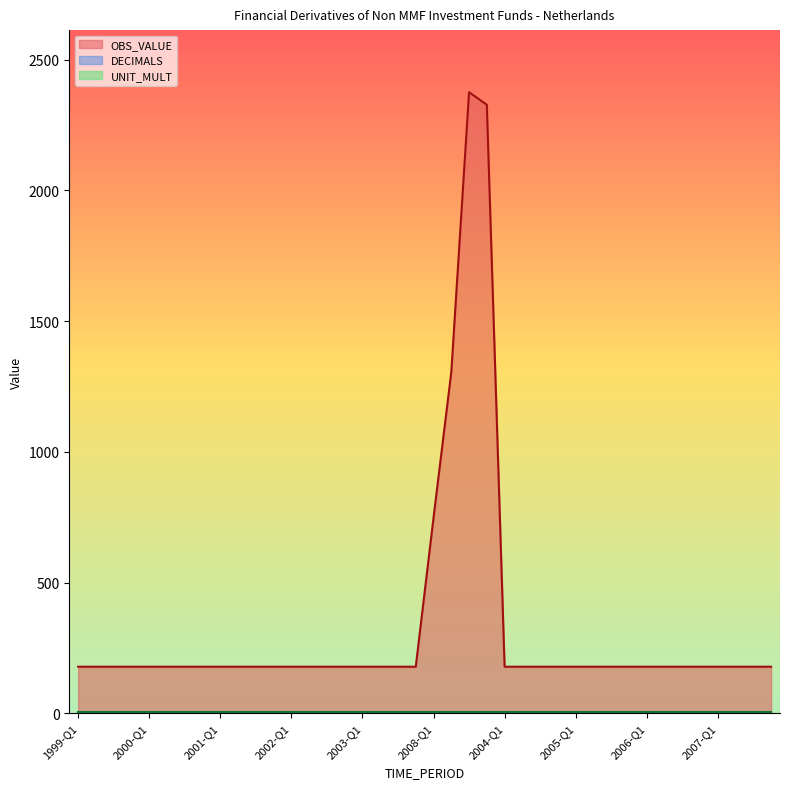

True or false: DECIMALS and OBS_VALUE cross at least once.

False